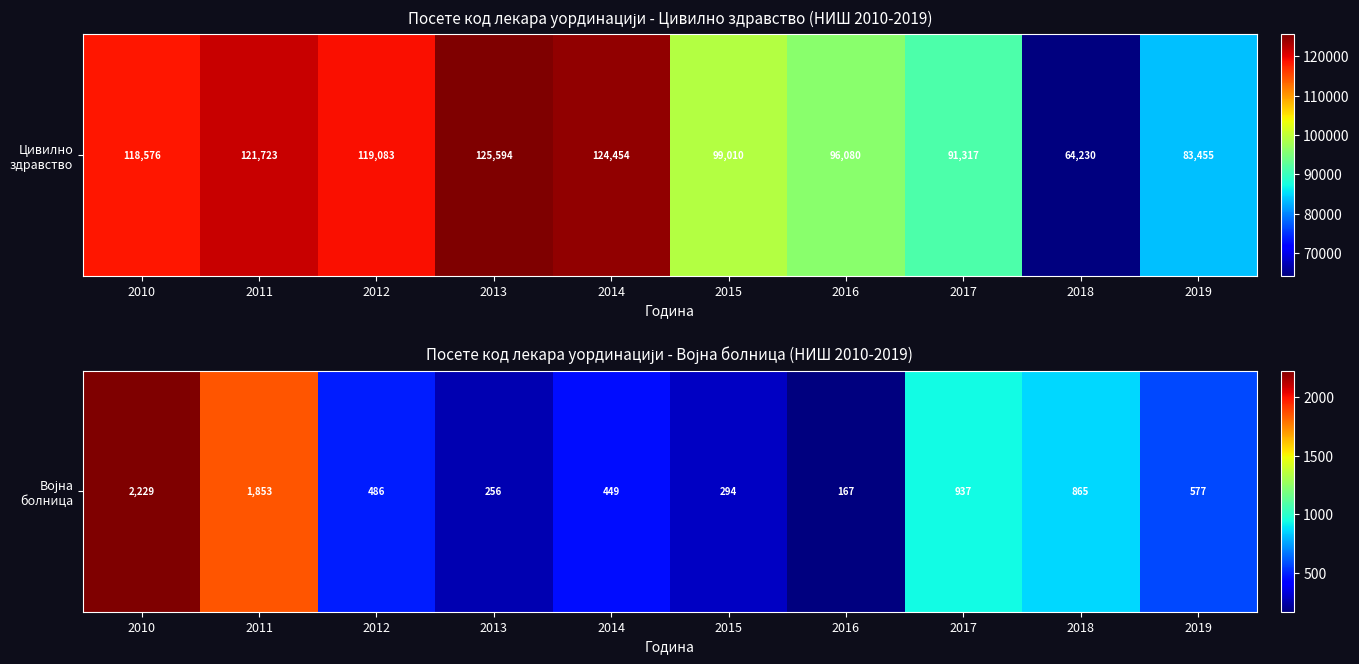

What is the difference between the second highest and minimum values?

1686